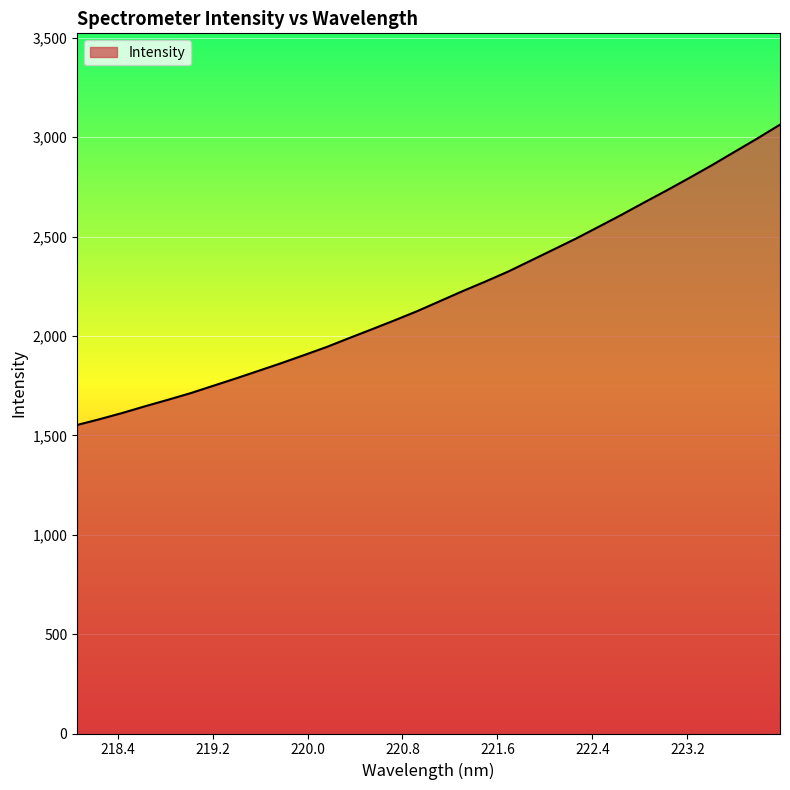

Reading left to right, what are all the values shown in this chart?

1552.2	1581.7	1612.9	1646.6	1678.9	1712.4	1749.5	1786.6	1824.9	1863.5	1903.7	1944.8	1989.9	2034.1	2079.1	2125.5	2175.6	2226.0	2274.0	2324.0	2379.3	2434.7	2490.4	2549.7	2609.4	2671.5	2732.4	2795.3	2859.6	2926.8	2993.7	3063.1